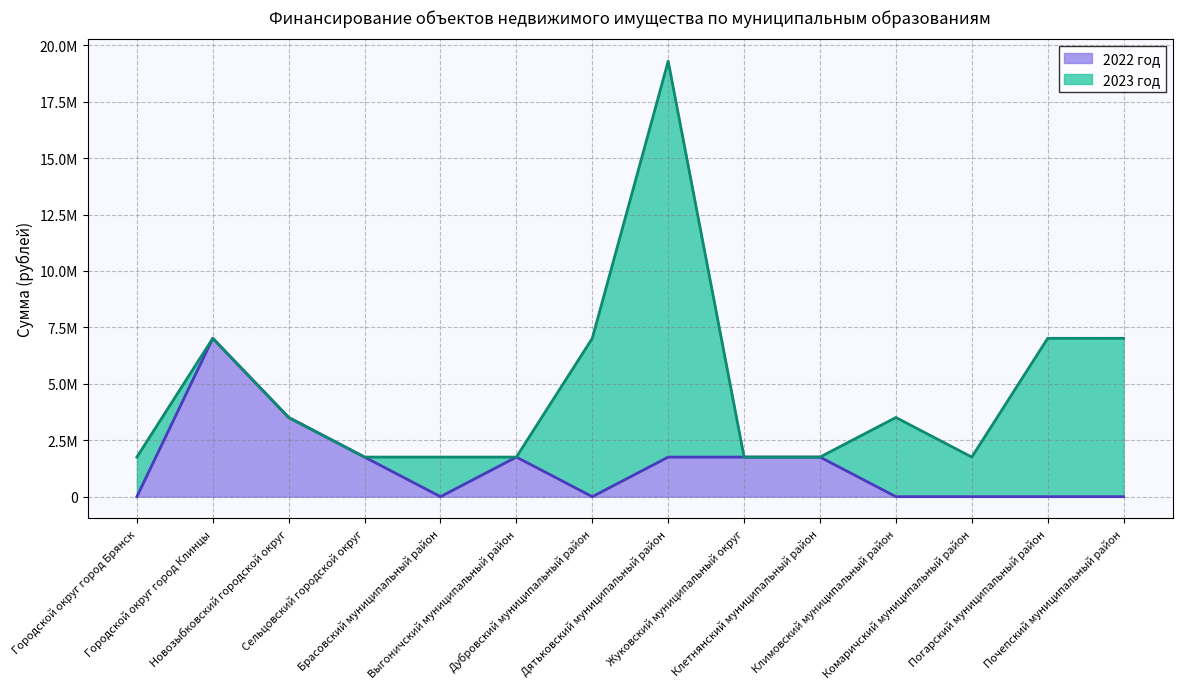

What is the label of the 9th point from the left?

Жуковский муниципальный округ